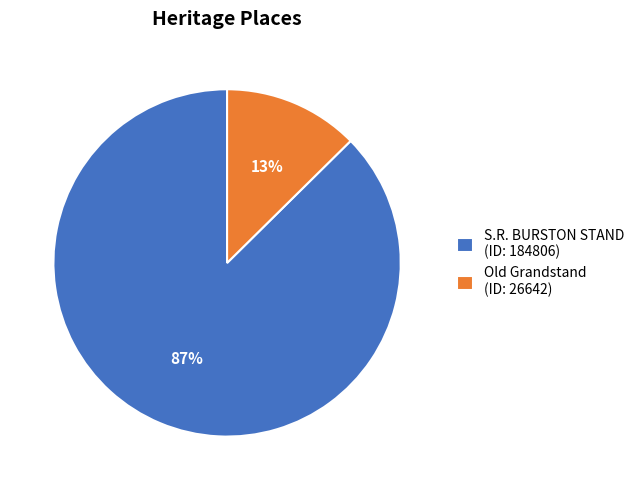

Which category accounts for the majority?

S.R. BURSTON STAND